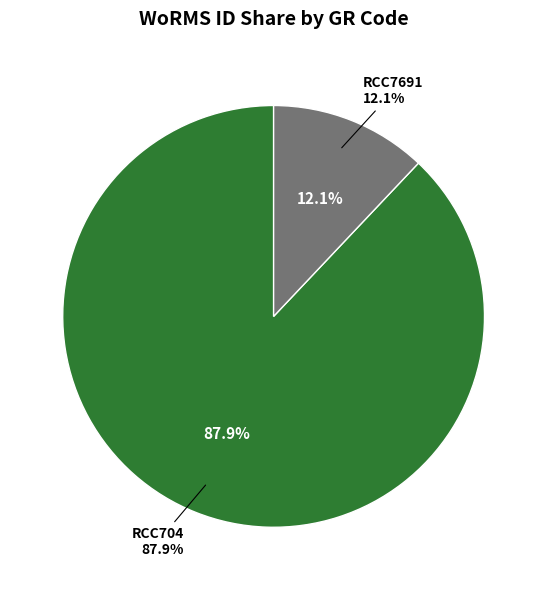

To the nearest percent, what is the combined percentage of RCC704 and RCC7691?

100%